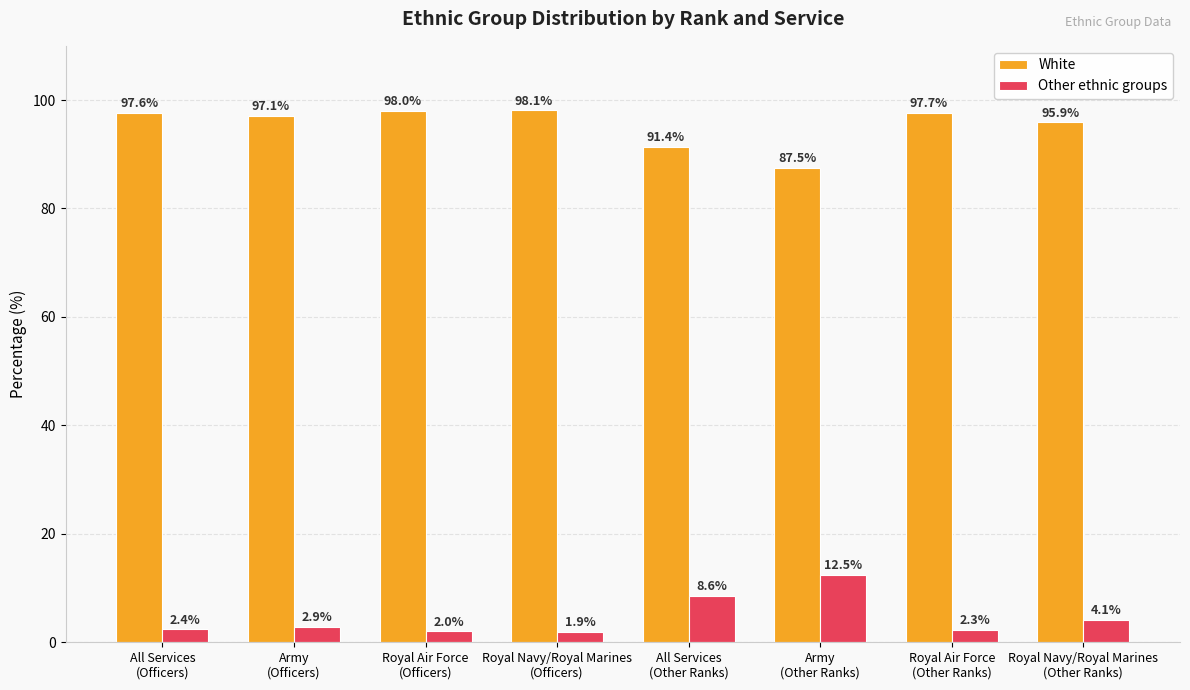

Does the chart contain stacked bars?

No